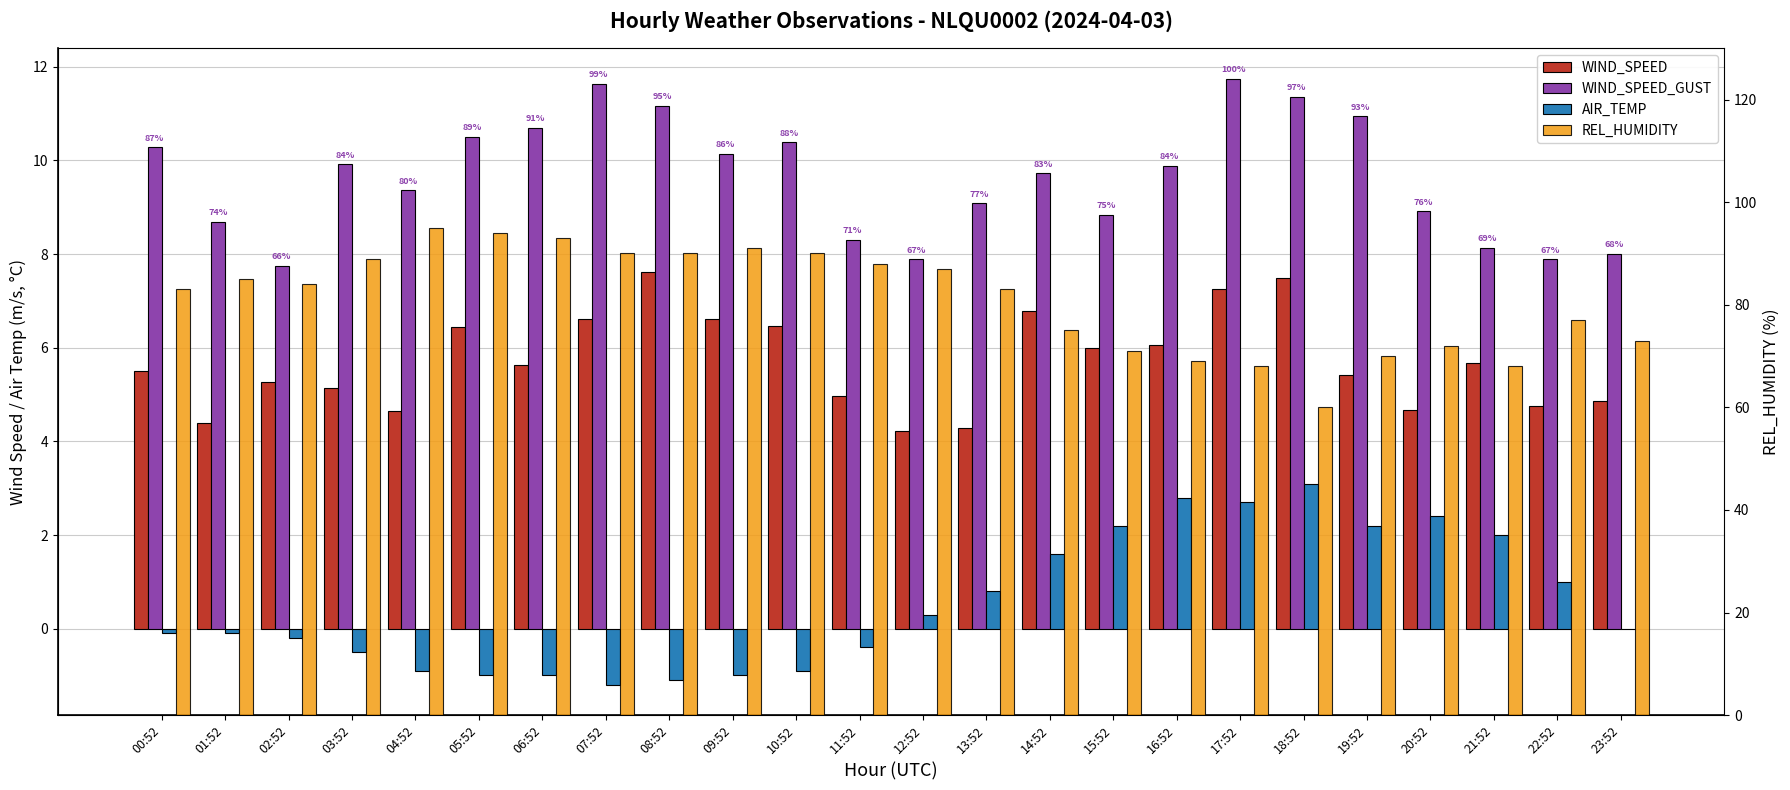

What is the value of the WIND_SPEED bar at the 9th from the left?

7.6